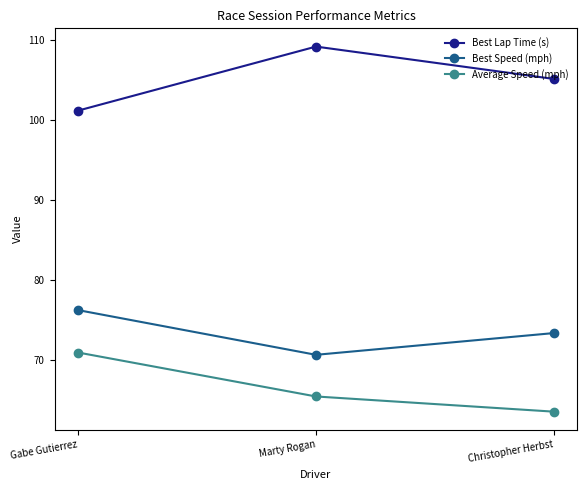

How many data points does each series have?

3